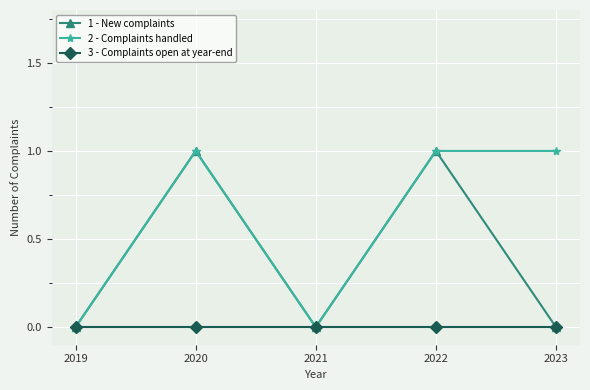

List the series in order of their overall mean, highest first.

2 - Complaints handled, 1 - New complaints, 3 - Complaints open at year-end